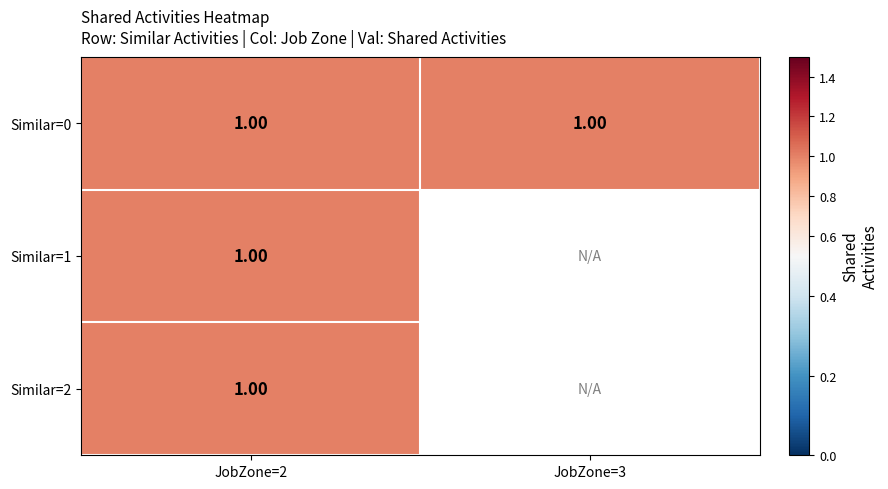

Reading left to right, transcribe all the data shown in this chart.

0: 2=1	3=1
1: 2=1	3=0
2: 2=1	3=0